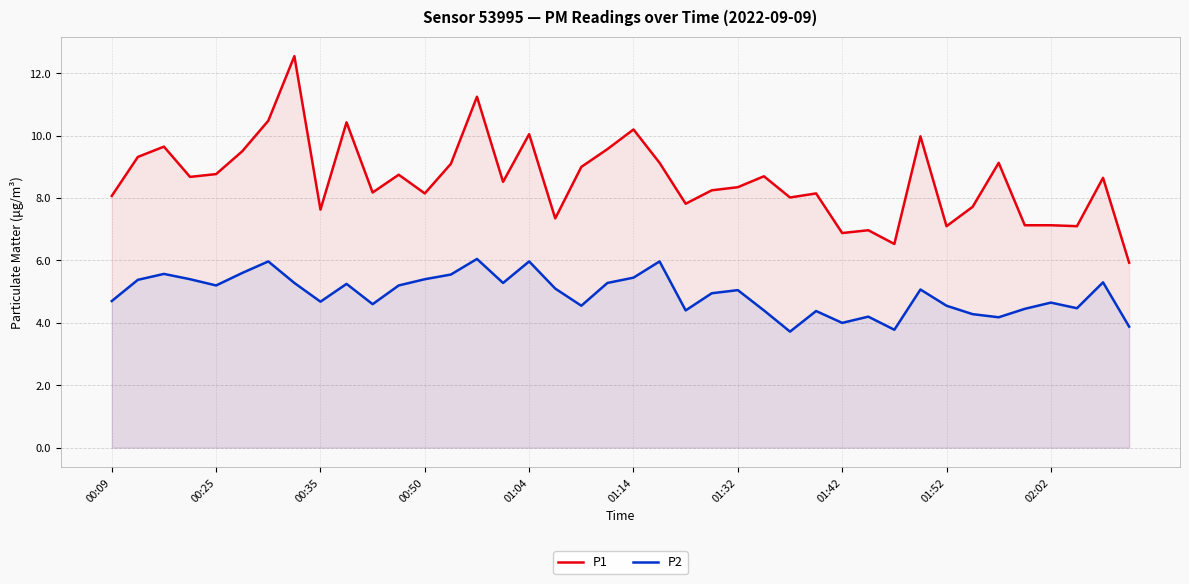

Rank the series at 26 from lowest to highest value.

P2, P1